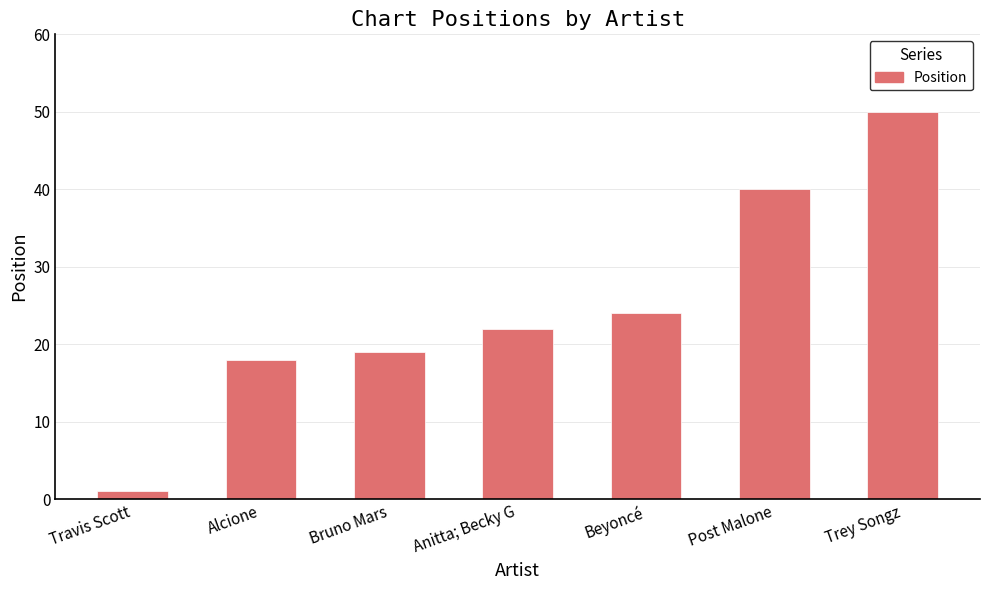

What is the difference between the second highest and minimum values?

39